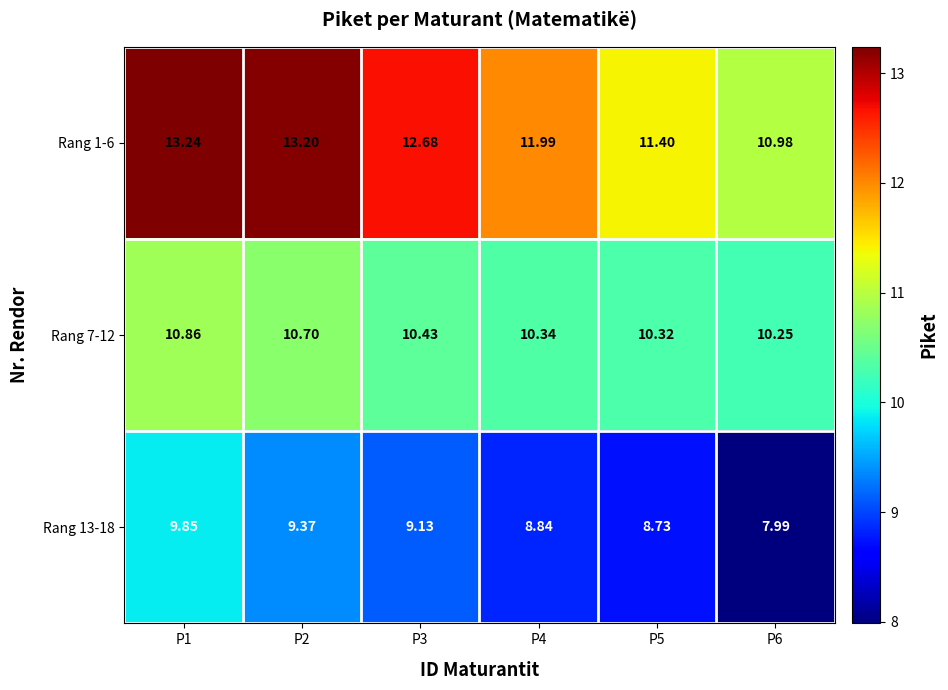

Is the value of Rang 13-18 at P2 greater than the value of Rang 7-12 at P5?

No